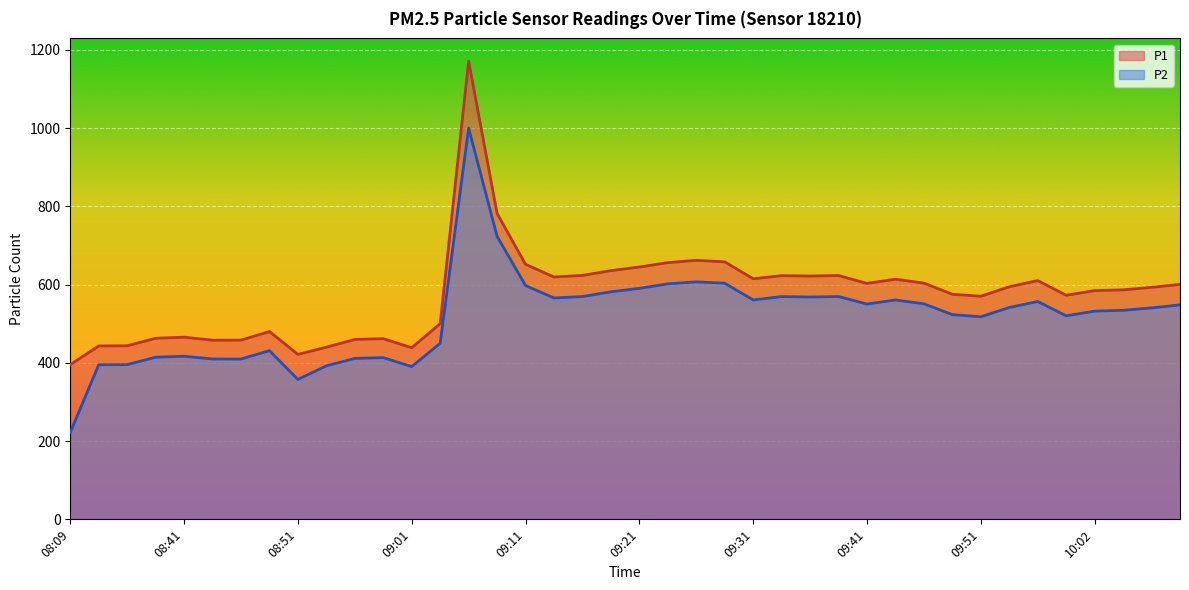

What is the total value across all series at 09:24?

1258.0